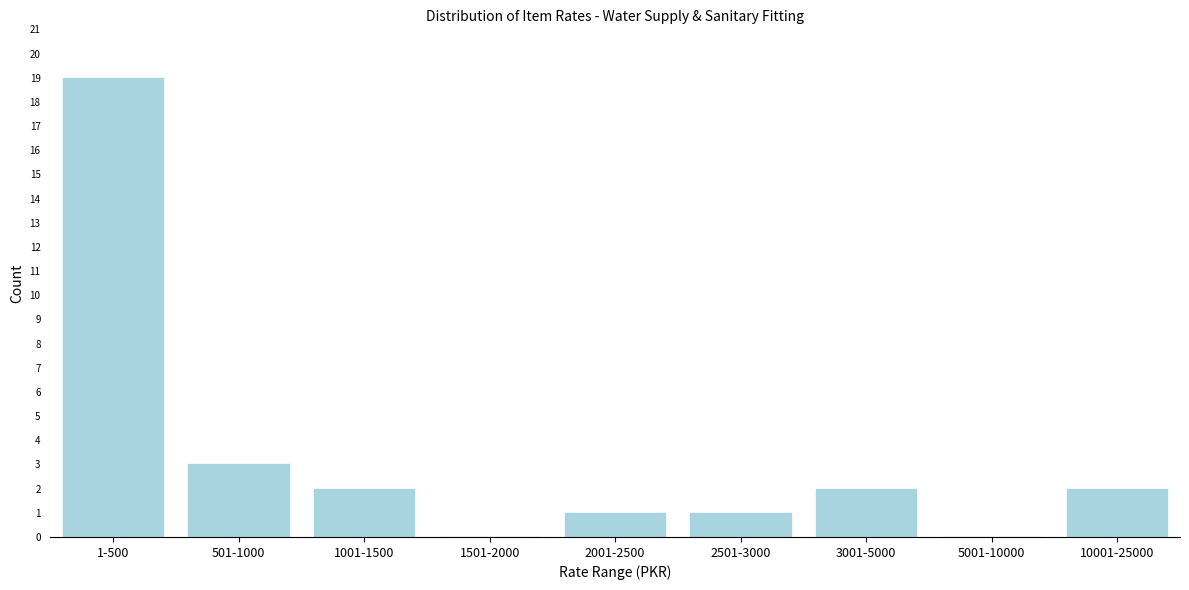

Reading right to left, extract all data points from this chart.

10001-25000=2	5001-10000=0	3001-5000=2	2501-3000=1	2001-2500=1	1501-2000=0	1001-1500=2	501-1000=3	1-500=19